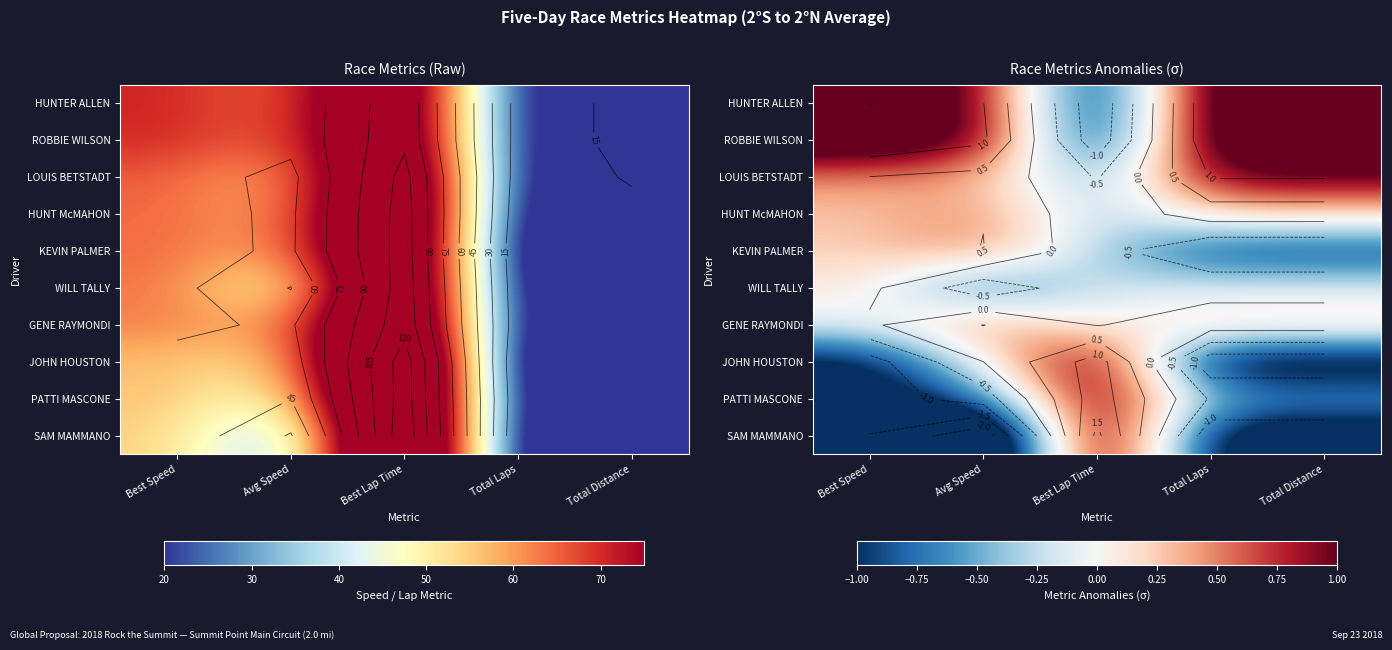

How many categories are shown in the chart?

5